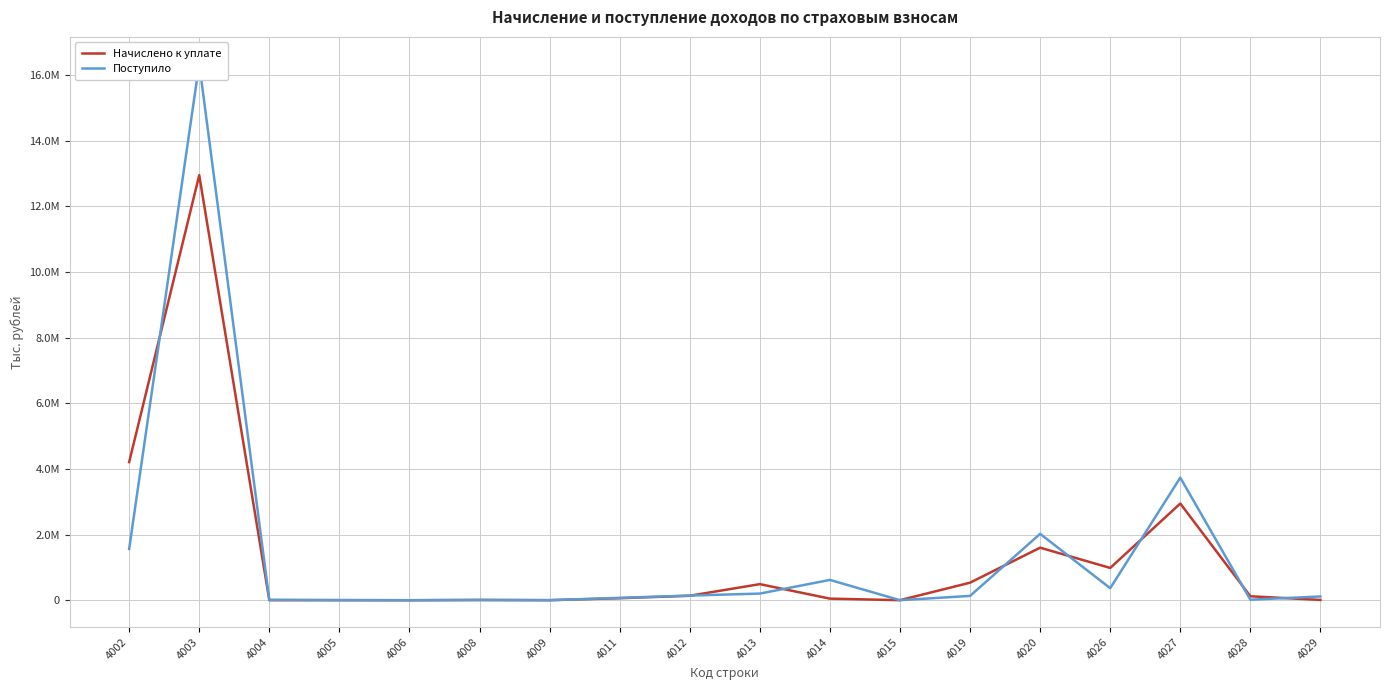

What is the sum of all Начислено к уплате values?

24110804